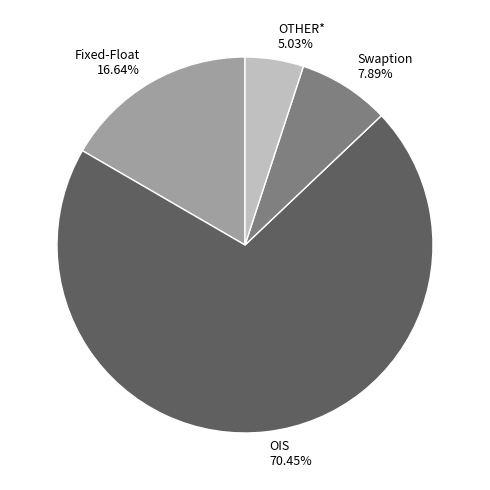

What percentage do OIS and Fixed-Float together represent?

87.1%